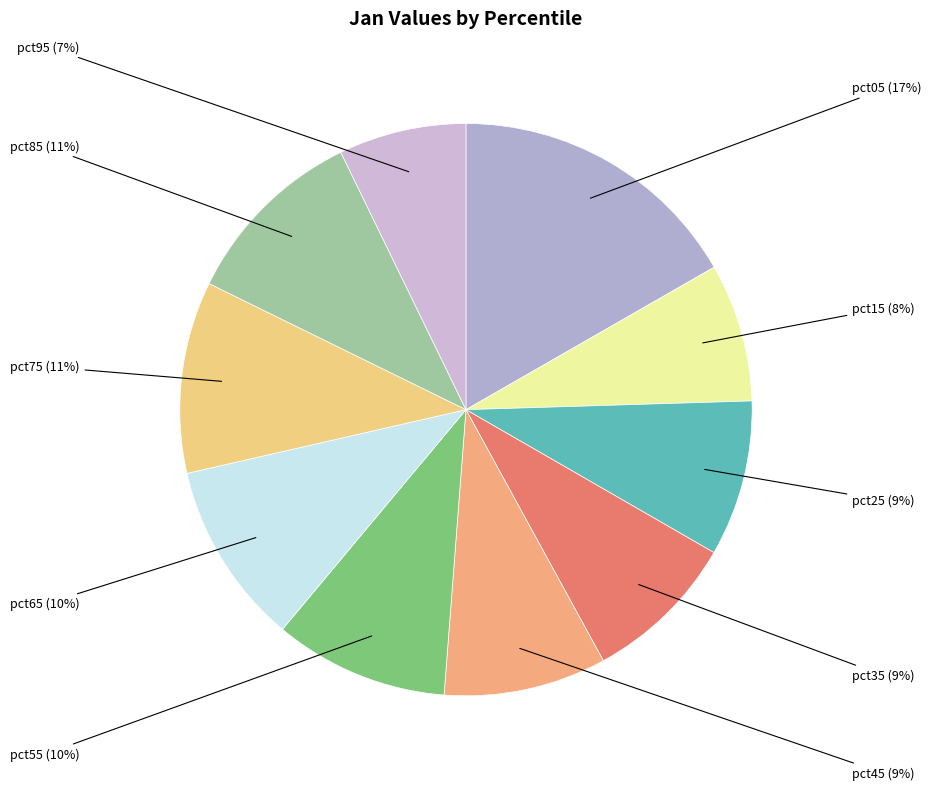

Count the number of slices in the pie.

10